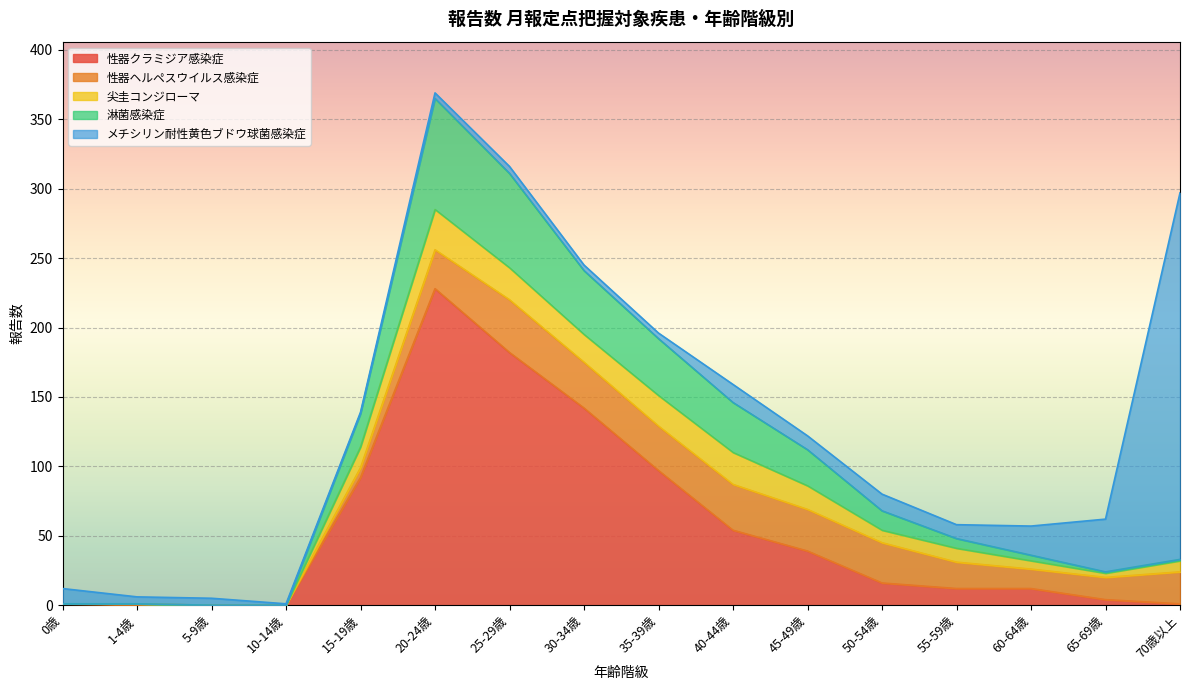

True or false: 淋菌感染症 has a value of 14 at 50-54歳.

True